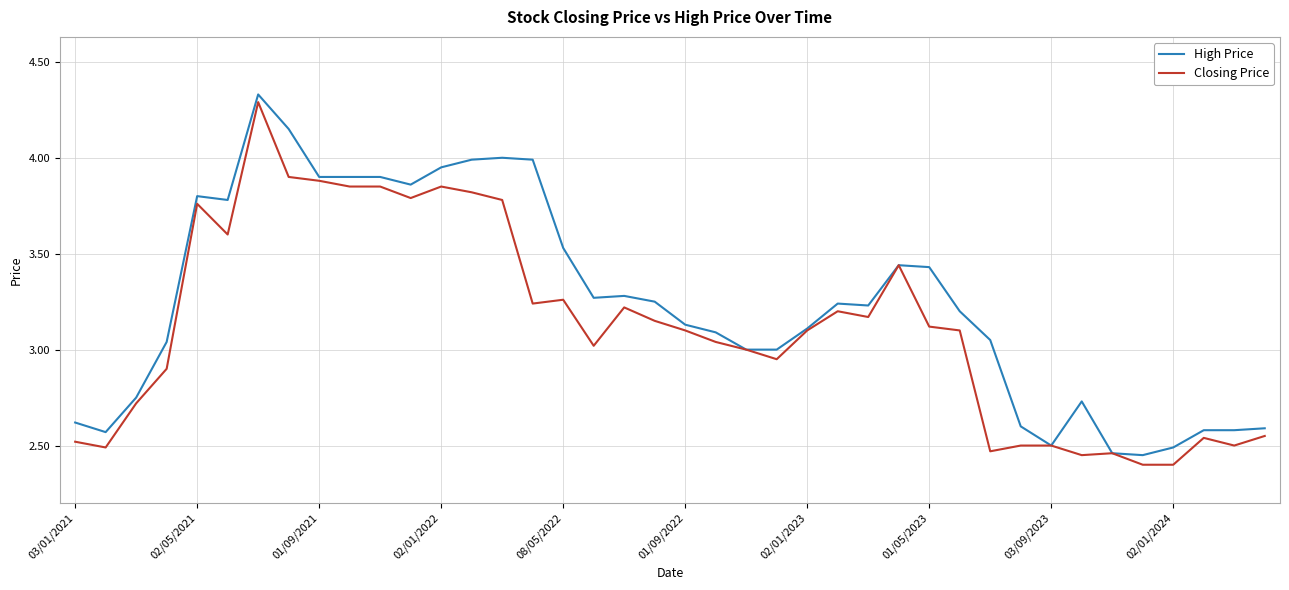

True or false: High Price has more than 2 points higher than both neighbors.

True